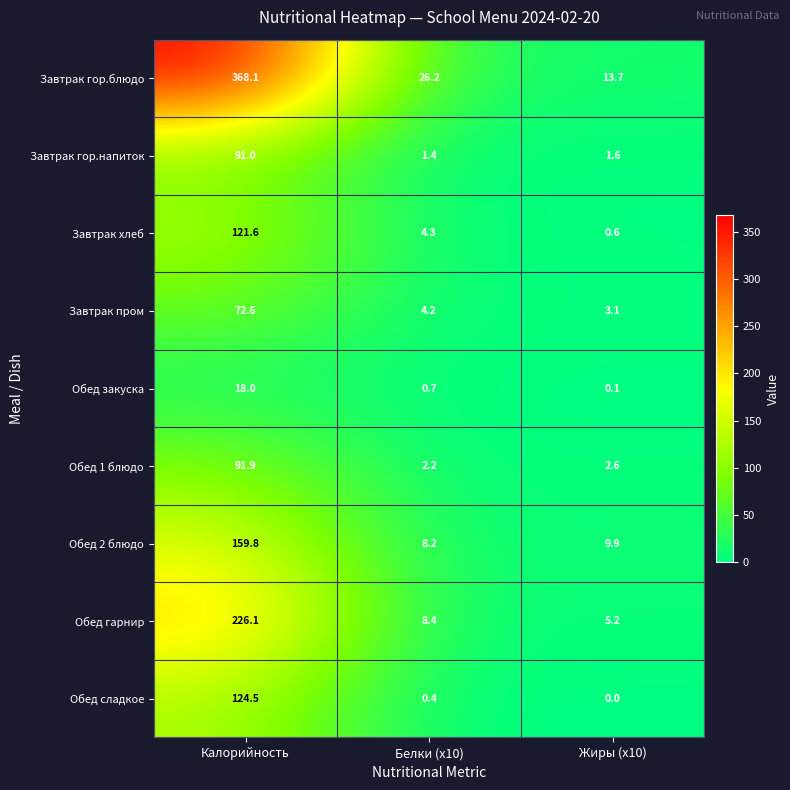

The Обед 2 блюдо series shows 9.9 at Жиры (x10). True or false?

True